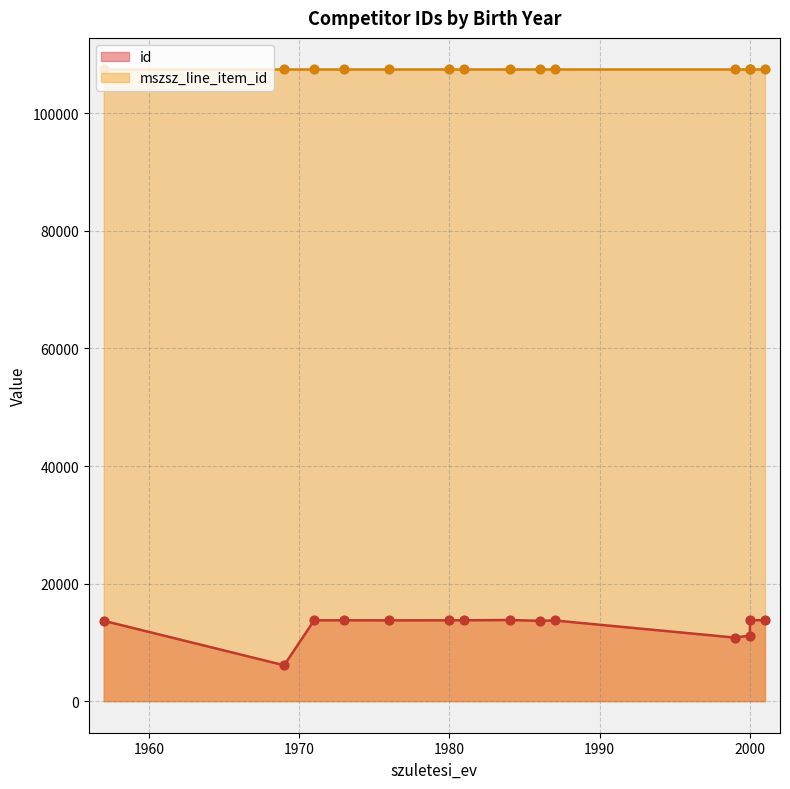

Which series reaches the minimum Y coordinate?

id